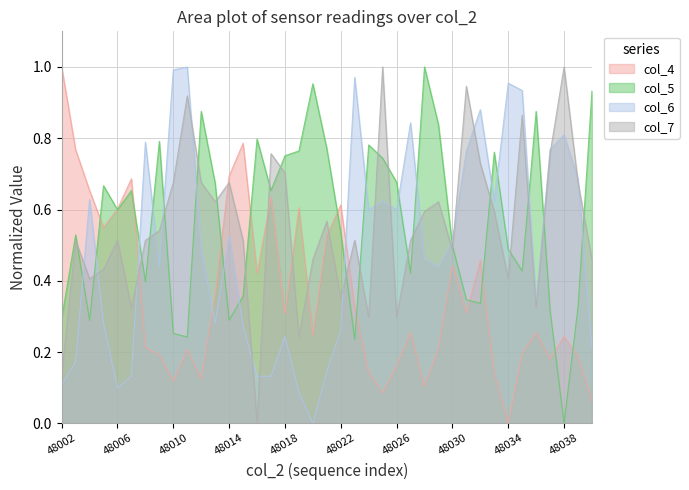

How many interior local peaks does the col_4 series have?

11